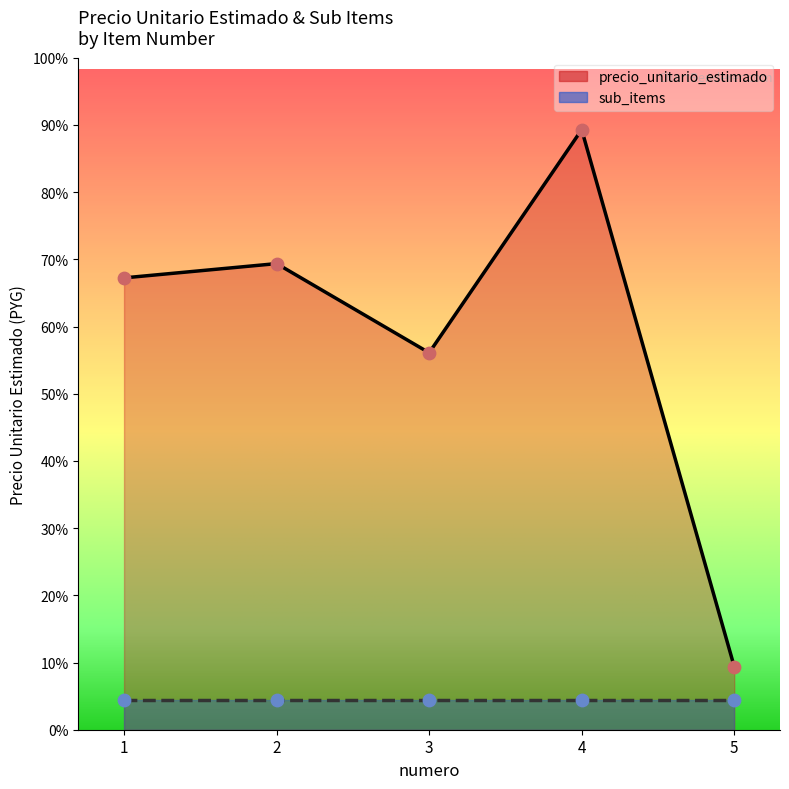

Between 3 and 2, which is larger?

2